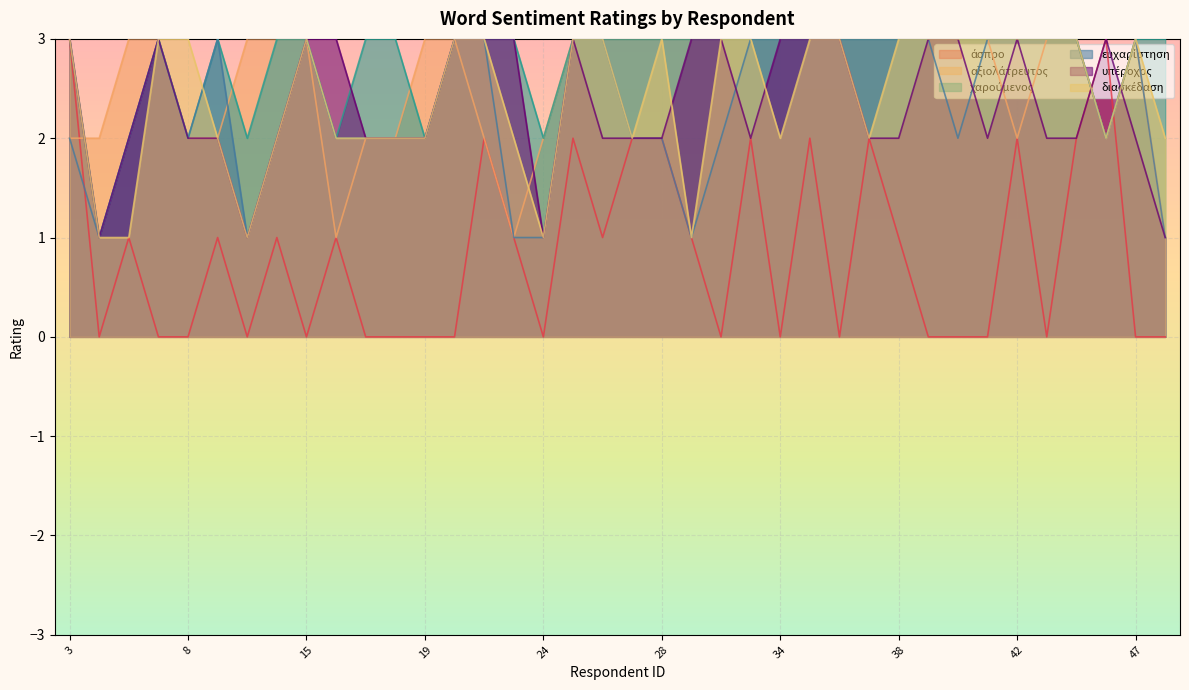

What is the difference between the άσπρο values at 43 and 12?

1